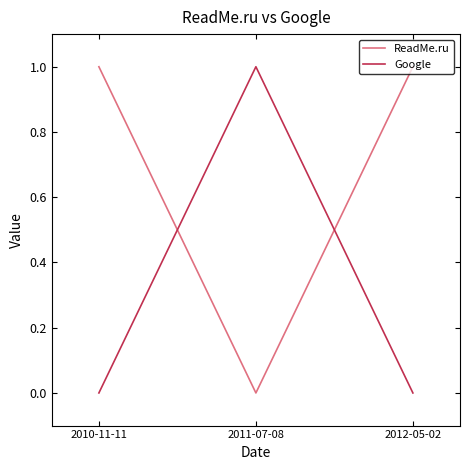

What is the average value of the ReadMe.ru series?

1